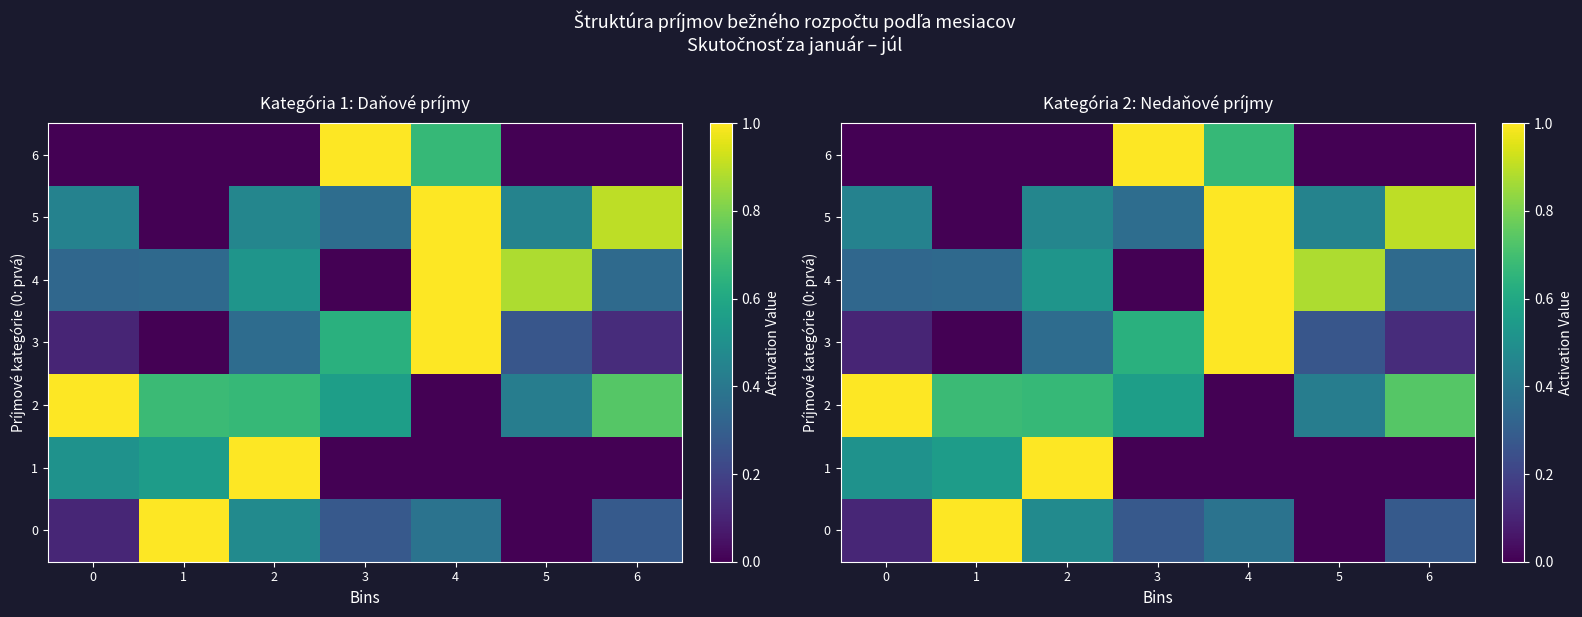

At which category is the sum across all series the highest?

4